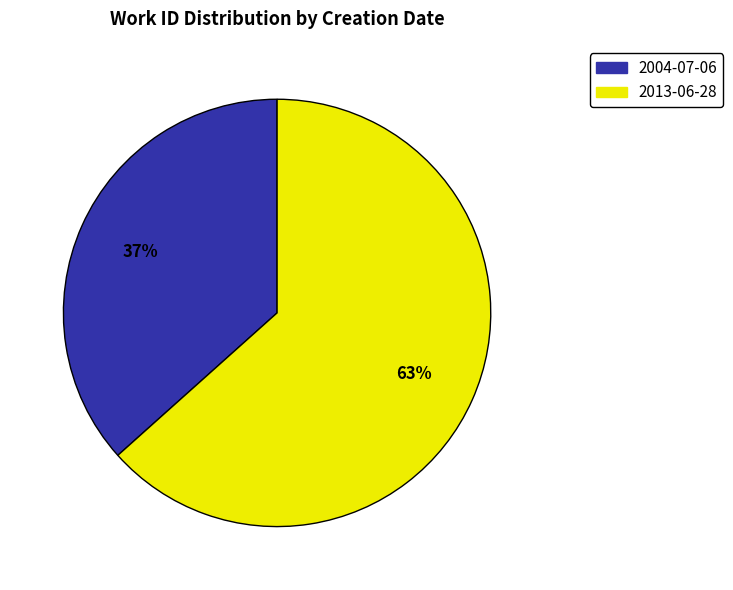

To the nearest percent, what is the combined percentage of 2013-06-28 and 2004-07-06?

100%